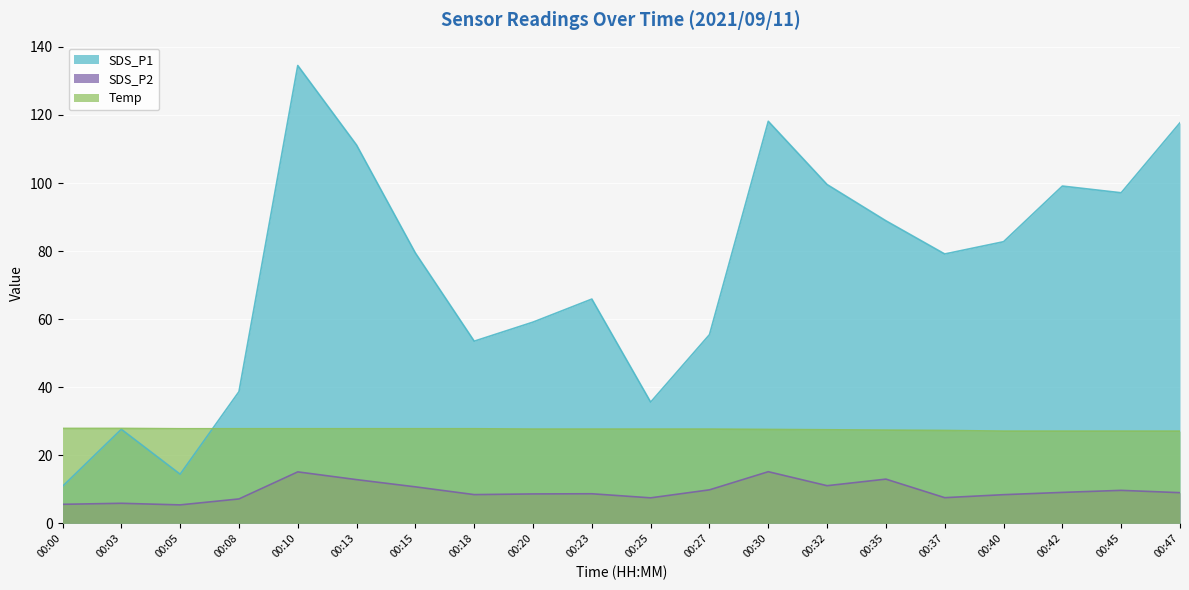

List the series in order of their overall mean, highest first.

SDS_P1, Temp, SDS_P2